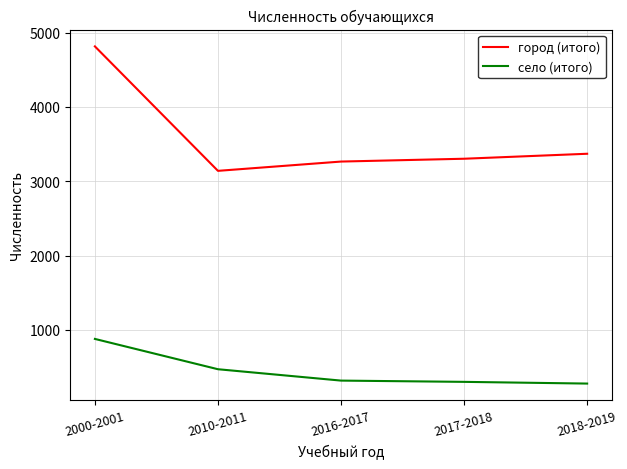

List the series in order of their peak value, lowest first.

село (итого), город (итого)